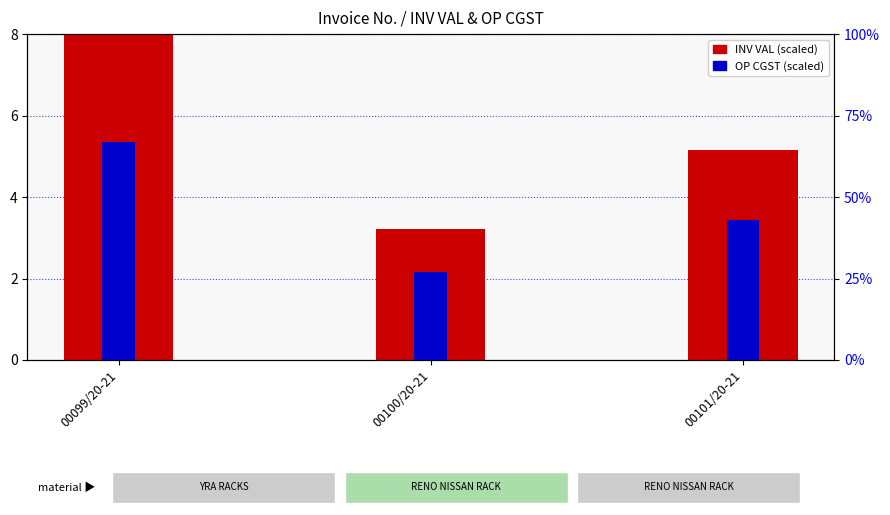

At which category is the sum across all series the highest?

00099/20-21